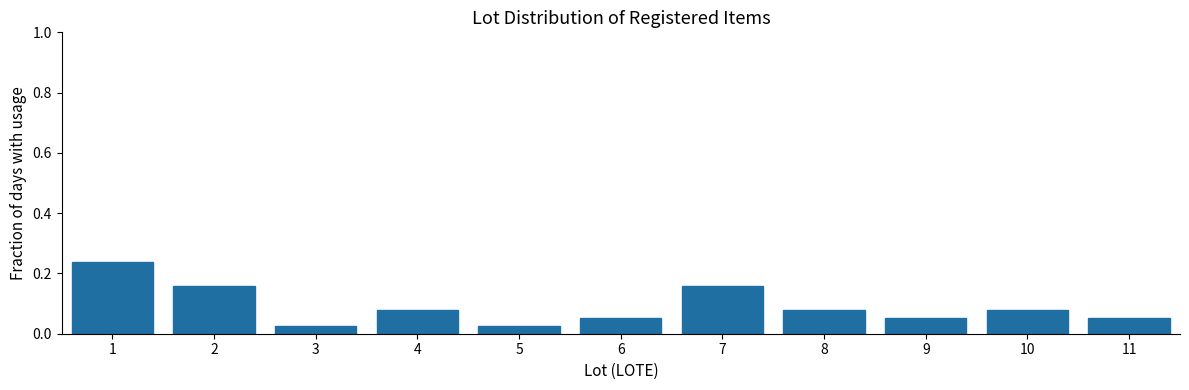

Reading left to right, list every bar in this chart as the range it spans on the x-axis followed by its height. The values are not printed on the chart, so give them approximately, as read against the axis.

0.5 to 1.5: 0.24
1.5 to 2.5: 0.16
2.5 to 3.5: 0.02
3.5 to 4.5: 0.08
4.5 to 5.5: 0.02
5.5 to 6.5: 0.06
6.5 to 7.5: 0.16
7.5 to 8.5: 0.08
8.5 to 9.5: 0.06
9.5 to 10.5: 0.08
10.5 to 11.5: 0.06